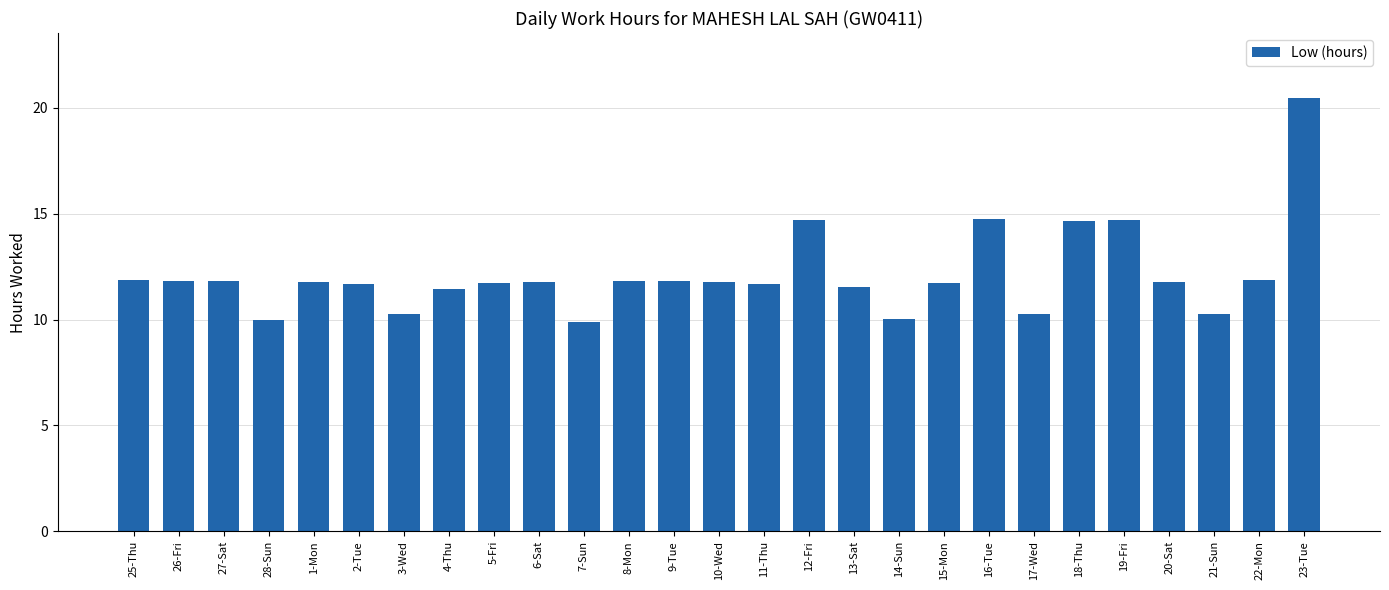

The value at 4-Thu is 11.5. True or false?

True